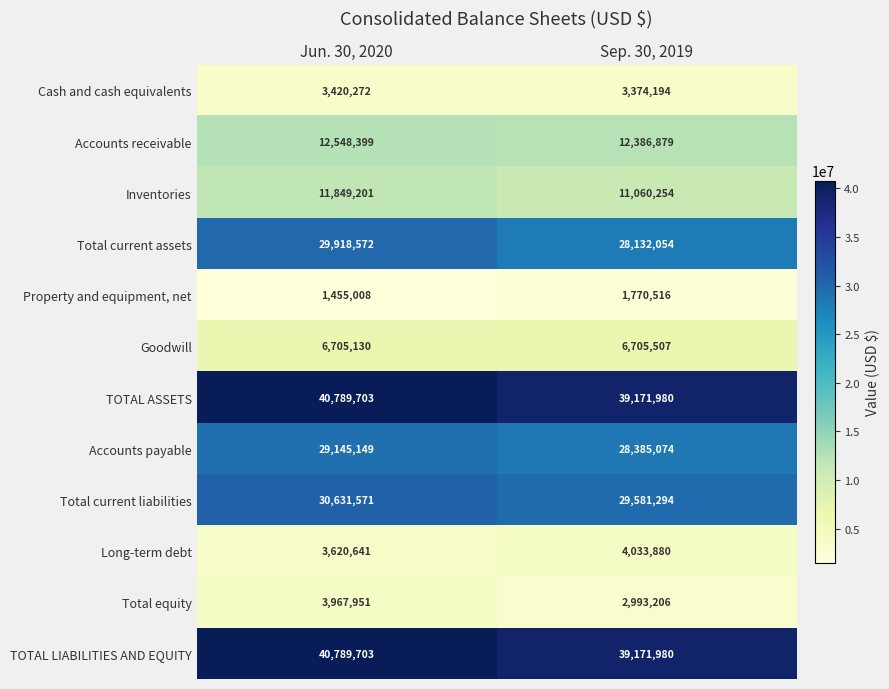

At which label is Long-term debt closest to 3827260?

Jun. 30, 2020